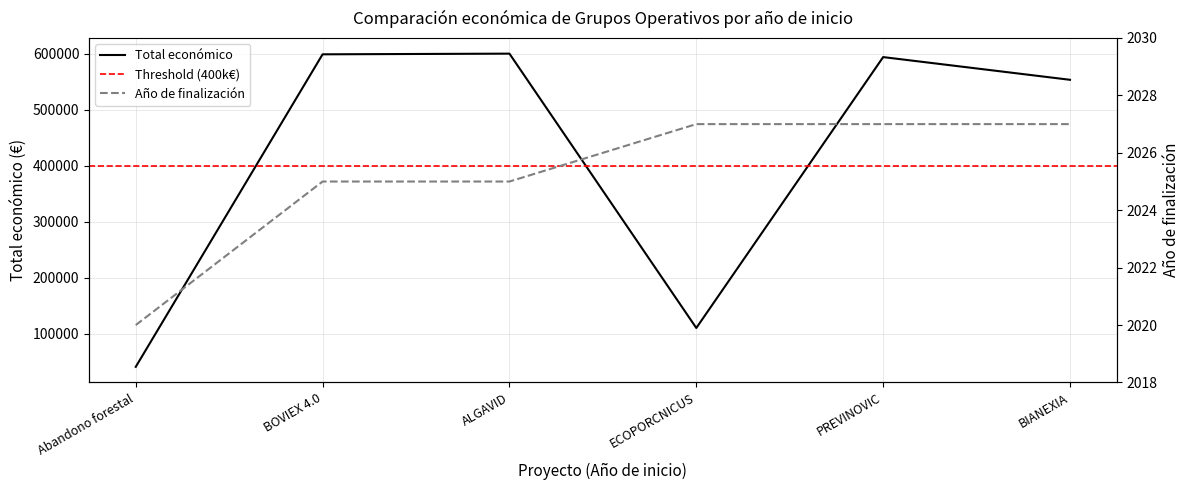

Reading left to right, extract all data points from this chart.

Total económico: 40814	598672	599883	110168	593715	553196
Año de finalización: 2020	2025	2025	2027	2027	2027